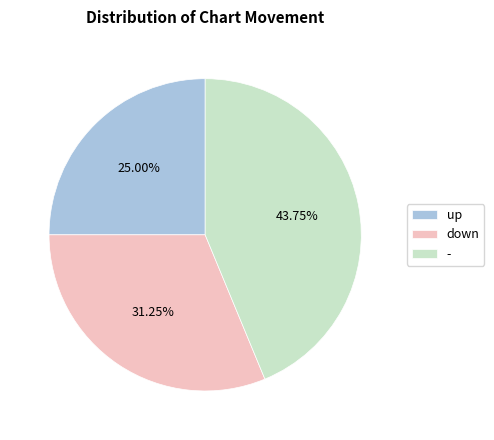

Between up and down, which is larger?

down